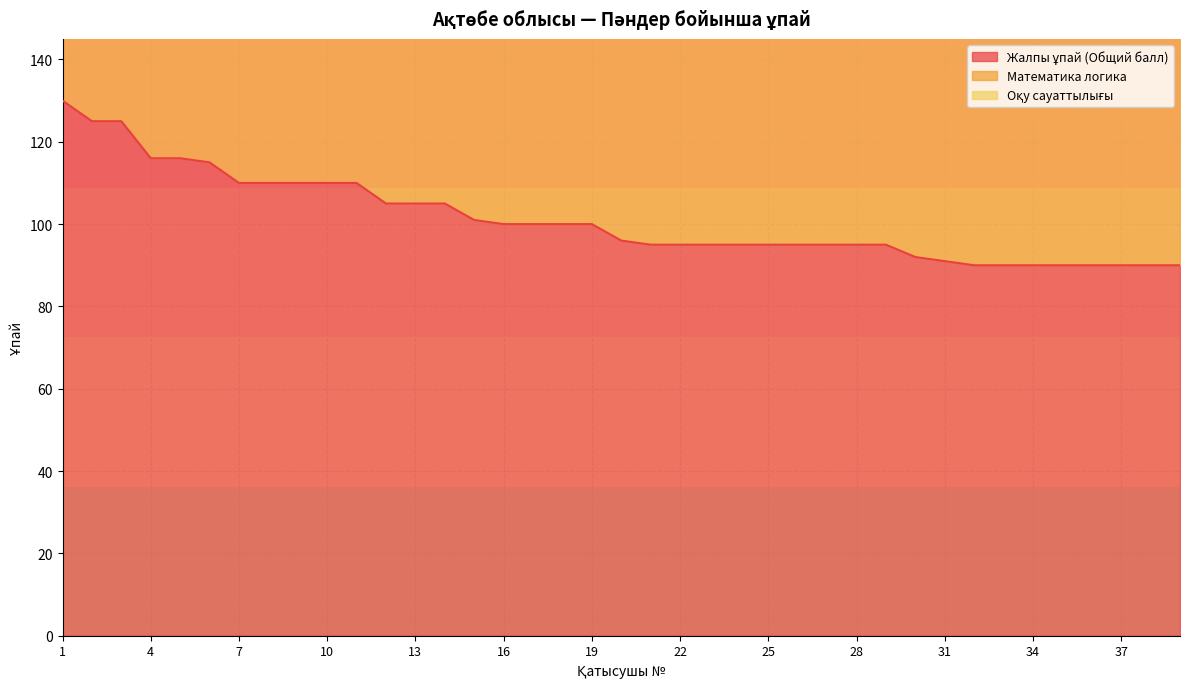

Is it true that Математика логика equals 32 at 4?

False